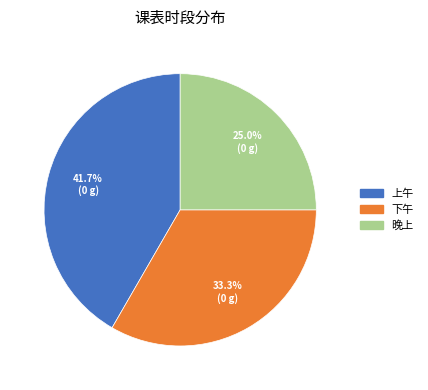

What is the largest slice in the pie chart?

上午